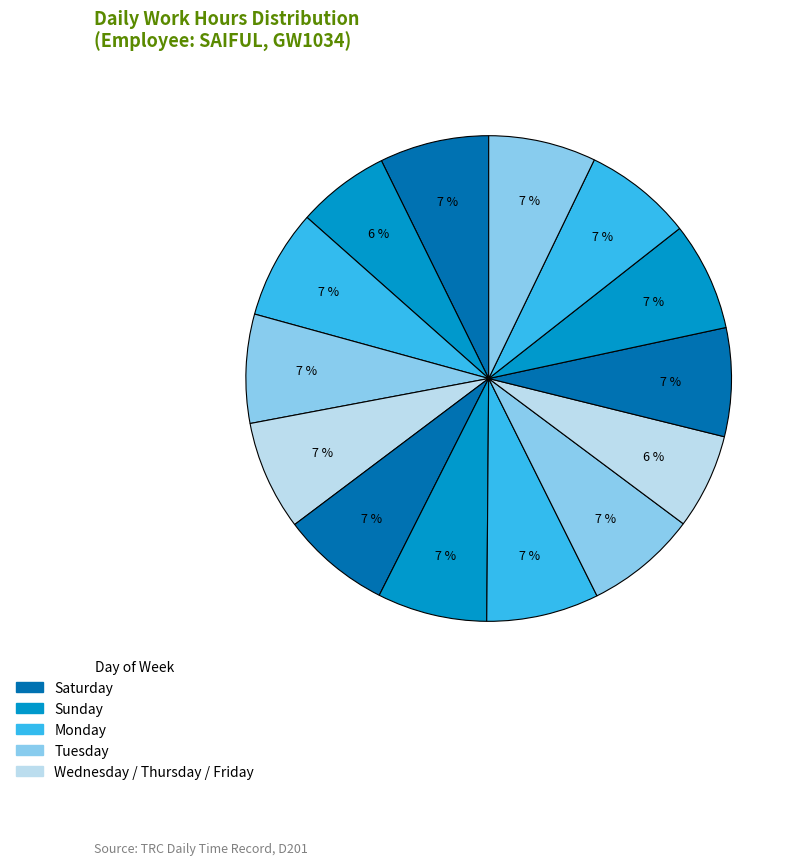

How many segments does this pie chart have?

14